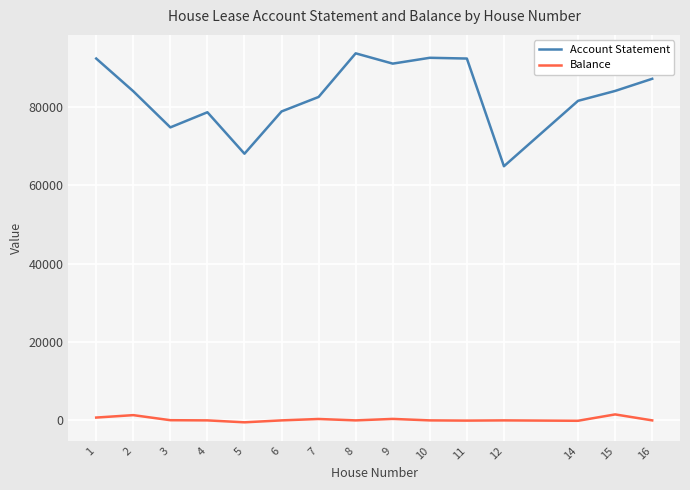

What is the average value of the Account Statement series?

83114.1